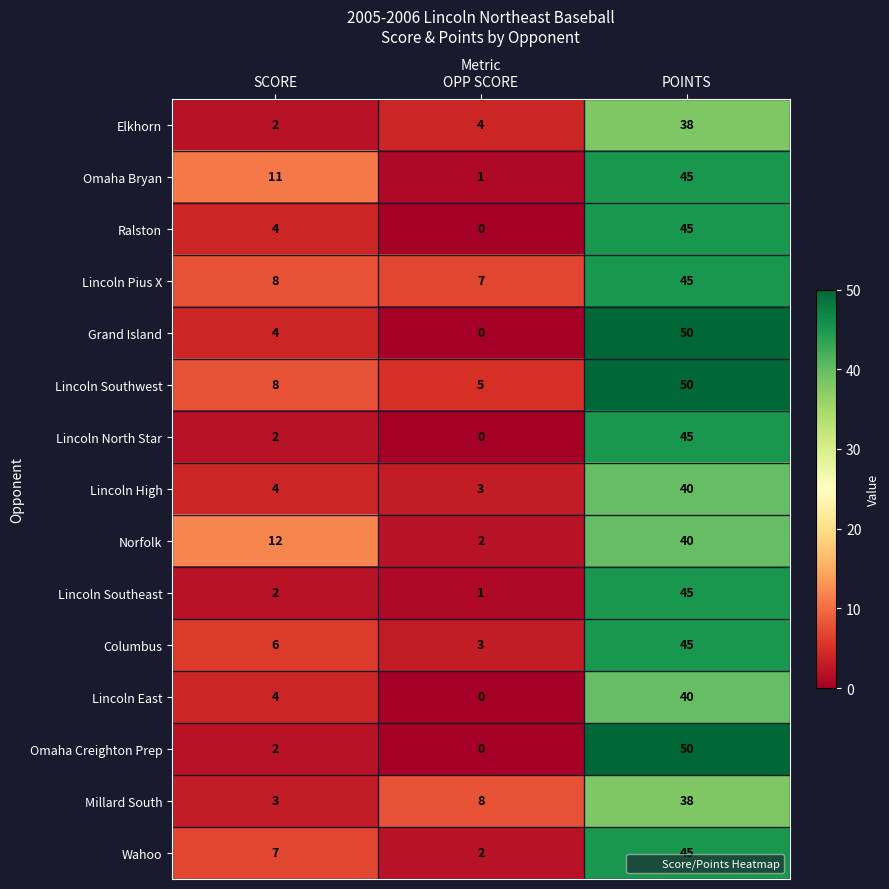

The Omaha Bryan series shows 3 at SCORE. True or false?

False